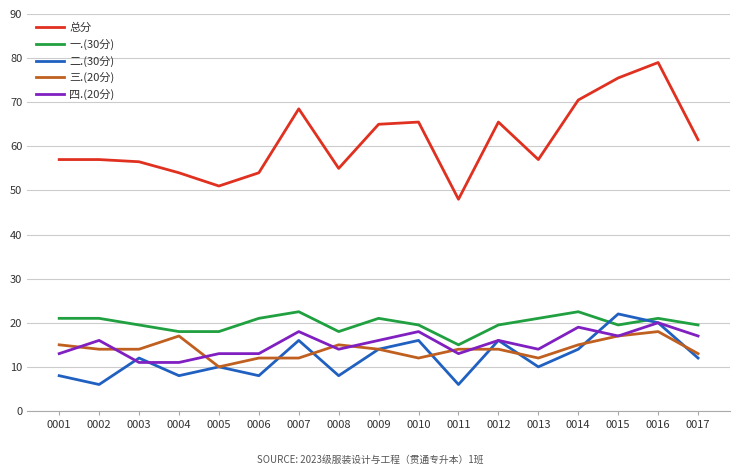

True or false: 总分 and 三.(20分) cross at least once.

False